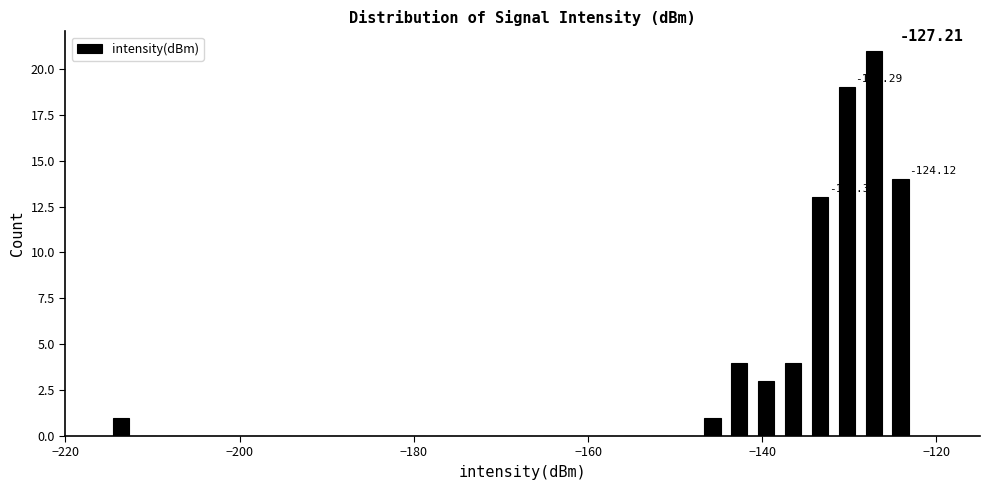

Around what value on the x-axis is the tallest bar? Give the approximate position of its centre, as read against the axis.

-128